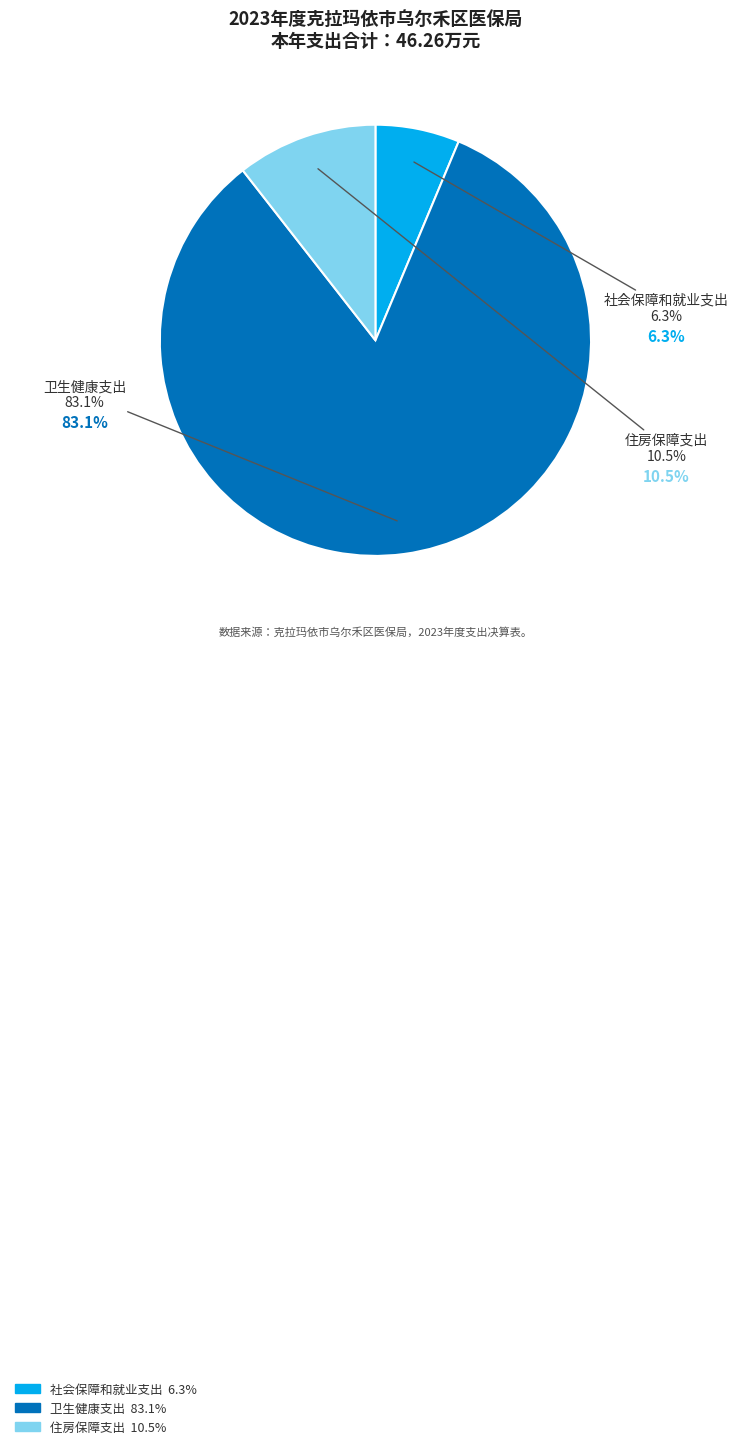

How many slices are in this pie chart?

3